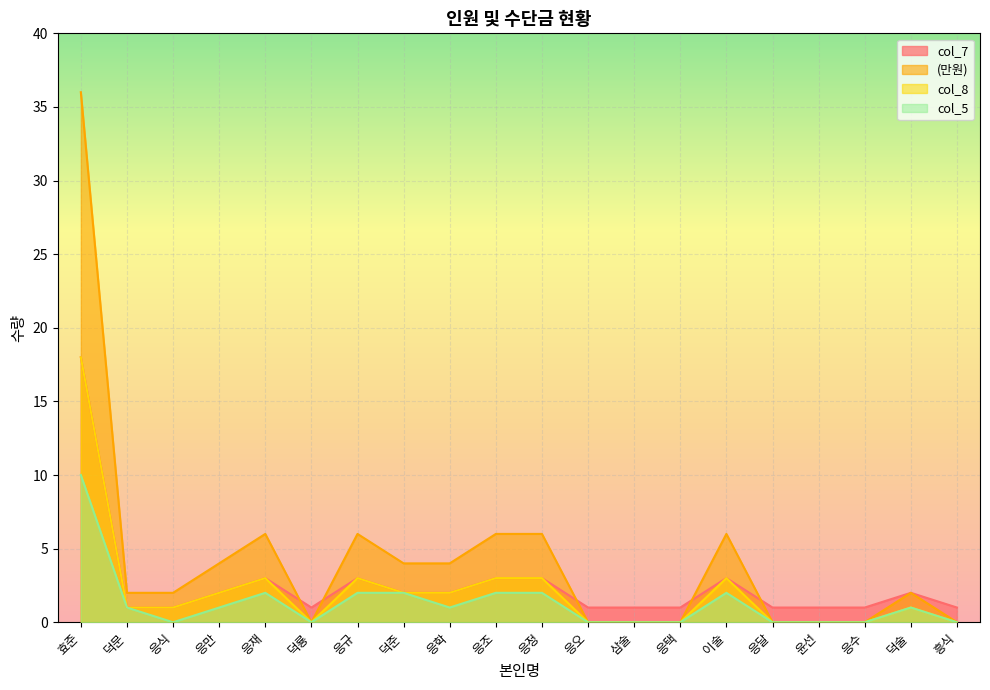

Where is col_8 nearest to the value 9?

응재